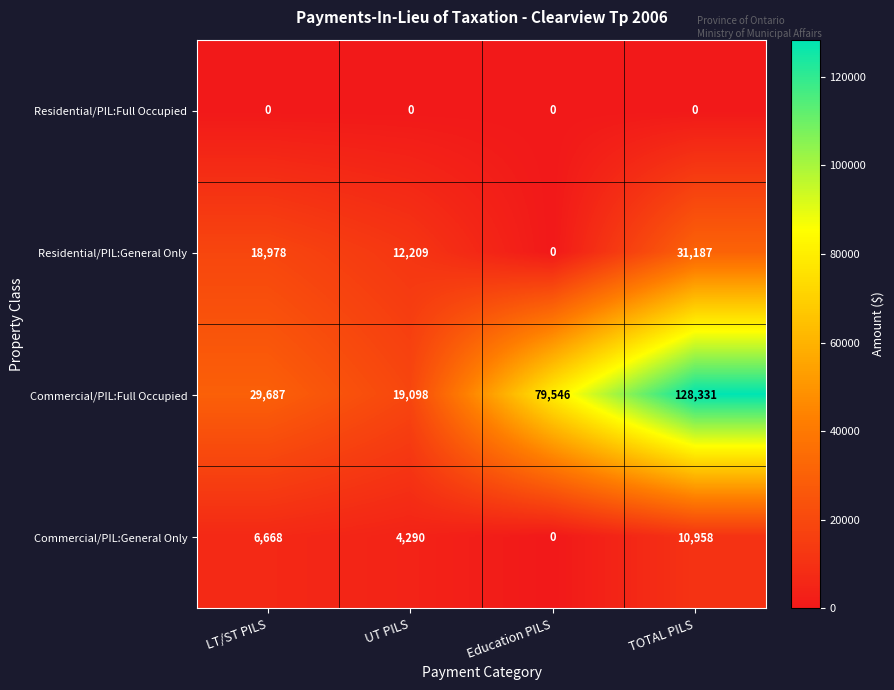

Reading right to left, extract all data points from this chart.

Residential/PIL:Full Occupied: 0	0	0	0
Residential/PIL:General Only: 31187	0	12209	18978
Commercial/PIL:Full Occupied: 128331	79546	19098	29687
Commercial/PIL:General Only: 10958	0	4290	6668